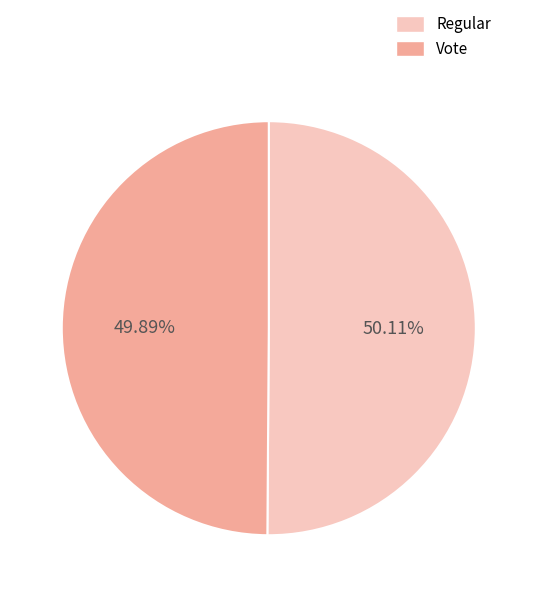

What is the ratio of the value at Regular to the value at Vote?

1.0